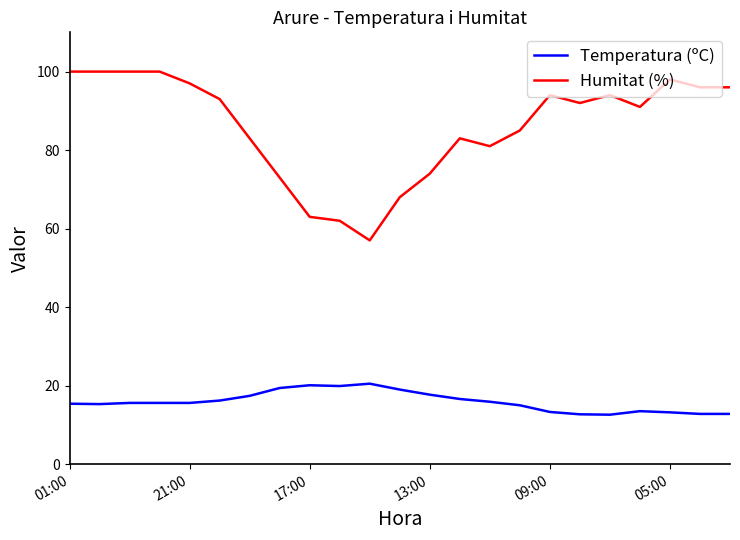

What is the difference between the maximum and minimum values in the Humitat (%) series?

43.0